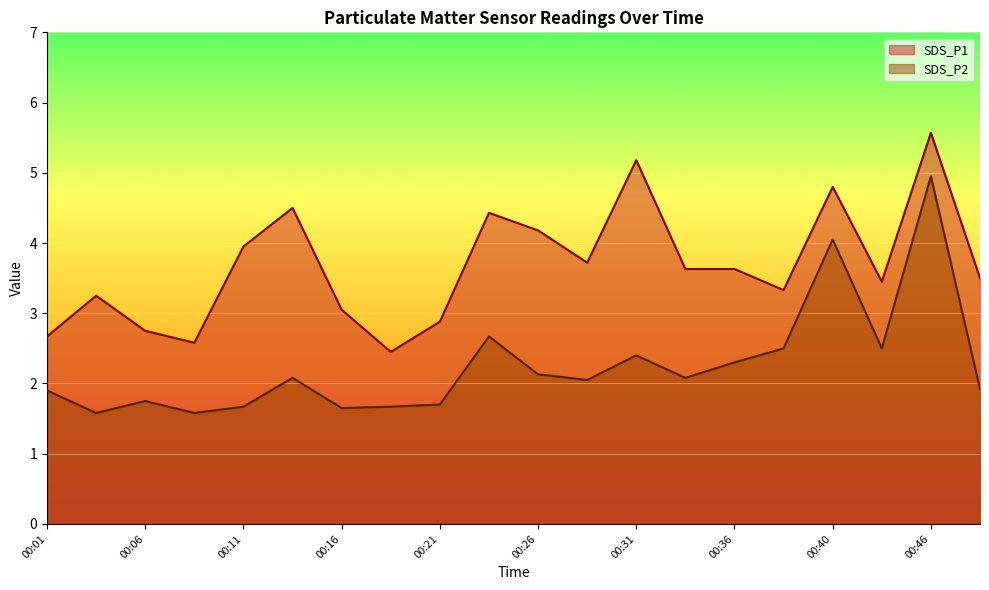

True or false: SDS_P2 and SDS_P1 intersect in this chart.

False